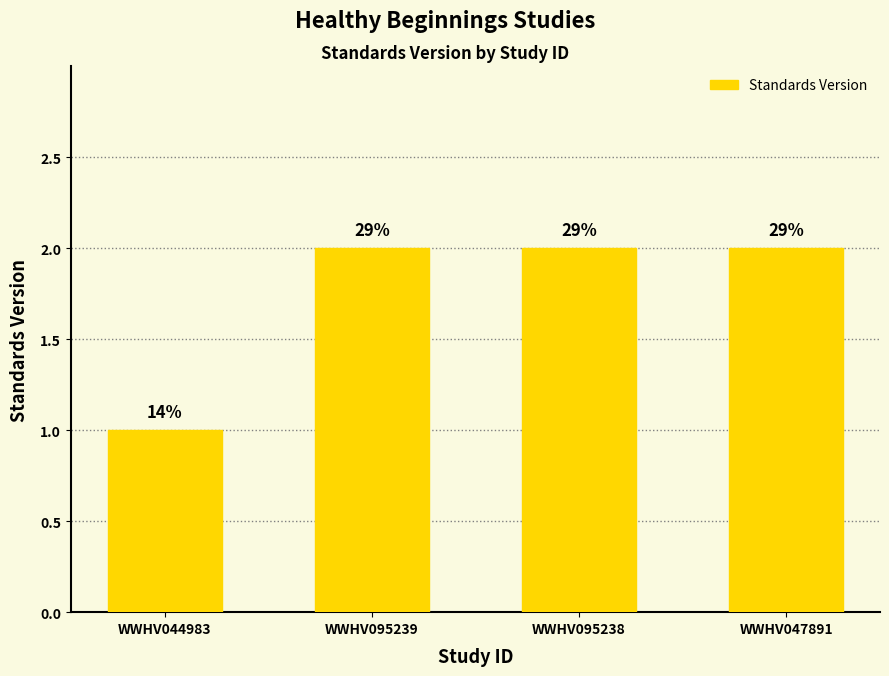

Rank the categories by value from highest to lowest.

WWHV095239, WWHV095238, WWHV047891, WWHV044983